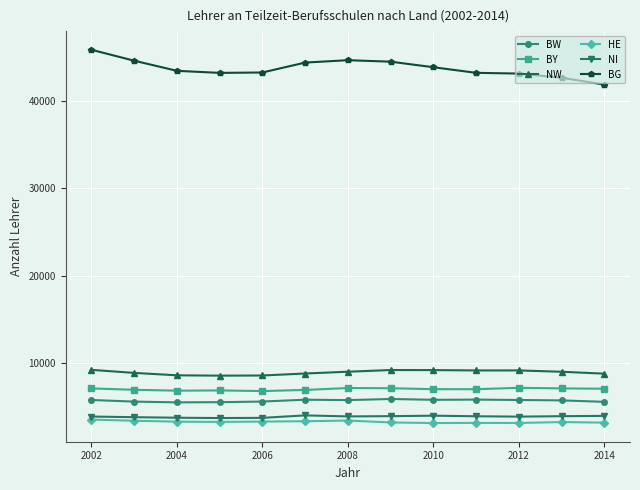

Which series has the largest total across all categories?

BG